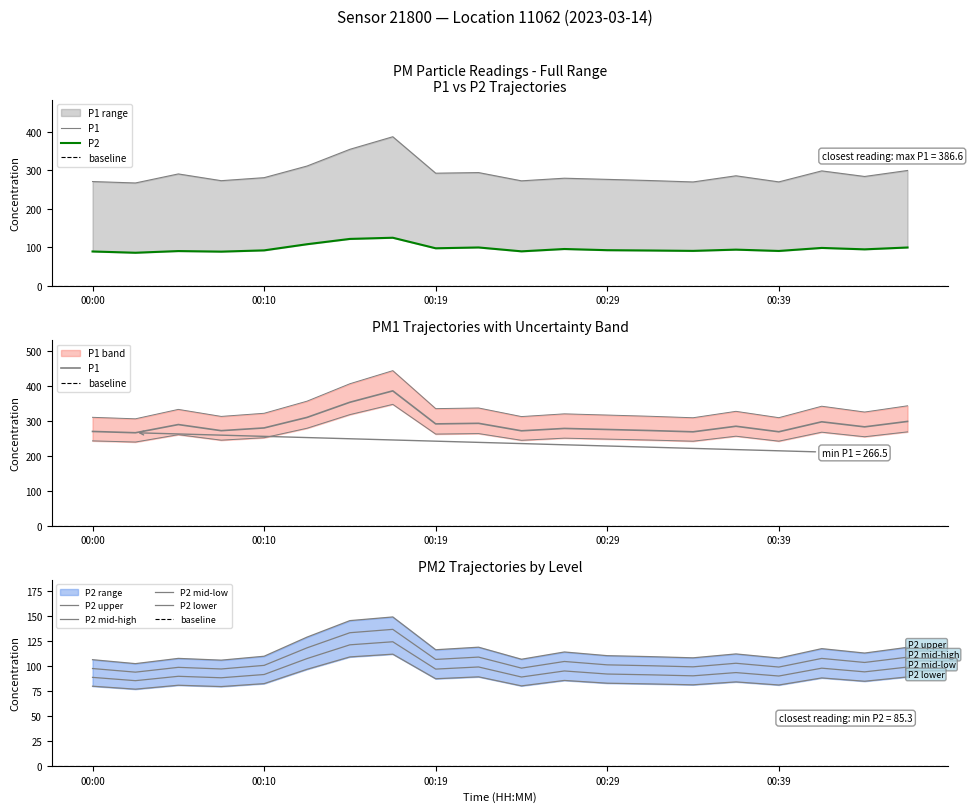

What is the spread (max minus min) of values at 00:17?

249.9